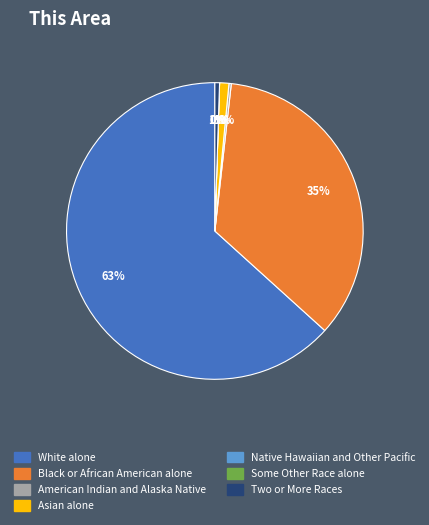

The White alone slice represents 52% of the pie. True or false?

False